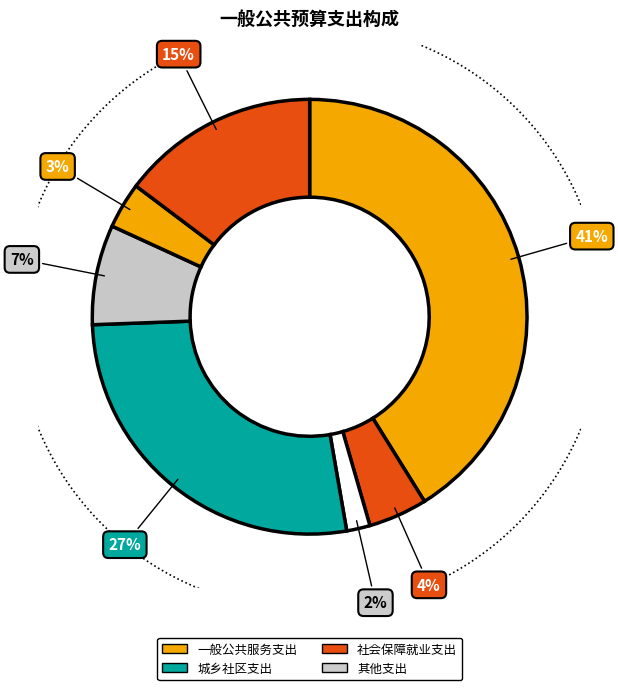

The 社会保障和就业支出 slice represents 4% of the pie. True or false?

True